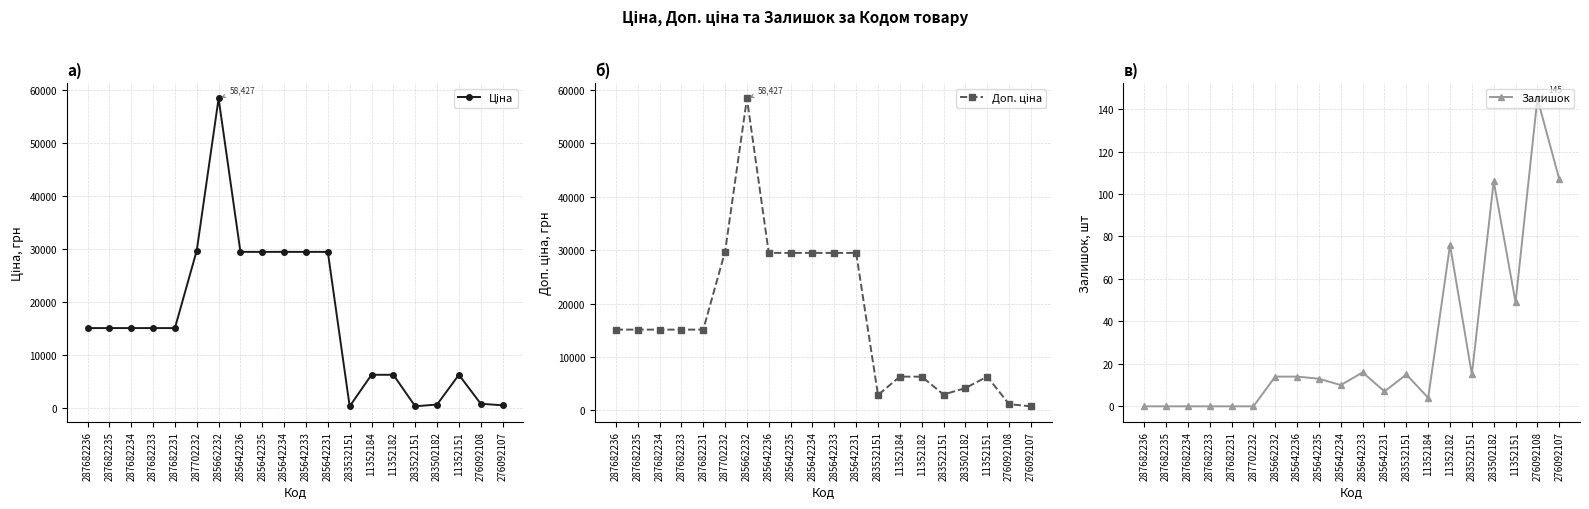

What is the sum of the Залишок values at 285642231 and 287682234?

7